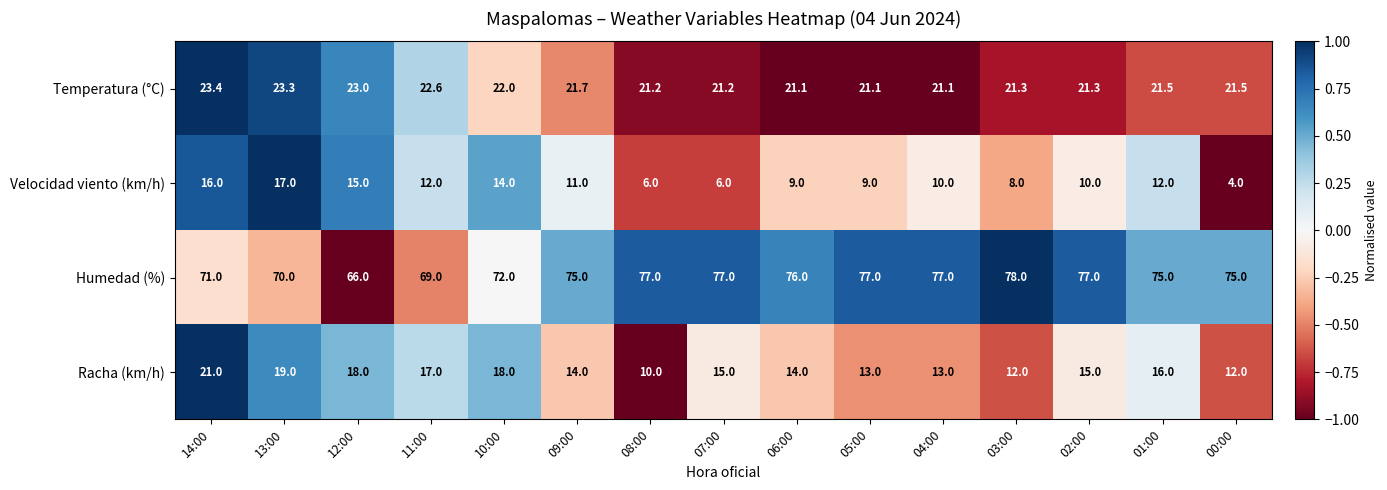

Which series changed the most between 03:00 and 02:00?

Racha (km/h)